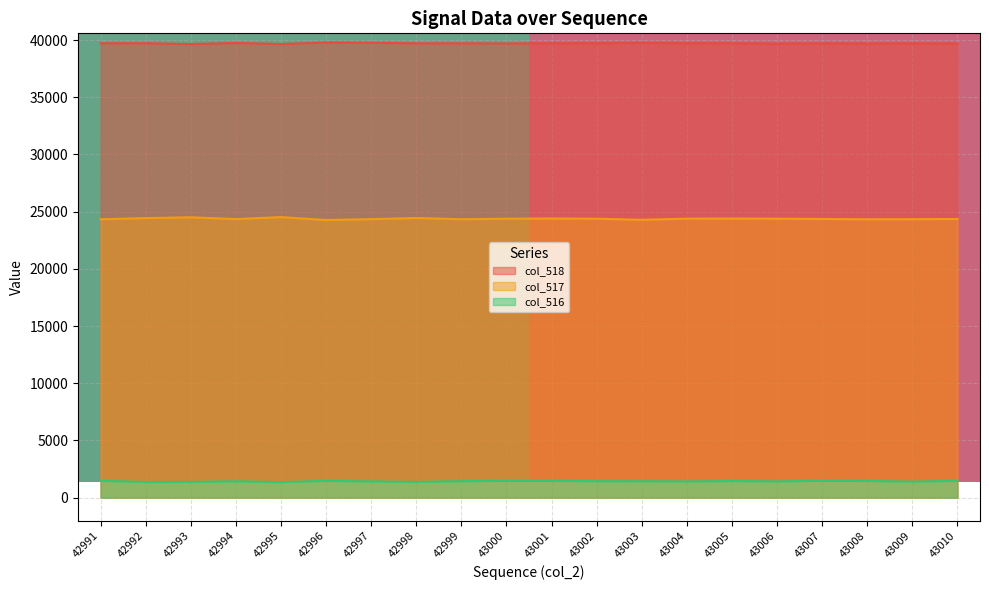

What is the difference between the highest and lowest values at 43002?

38294